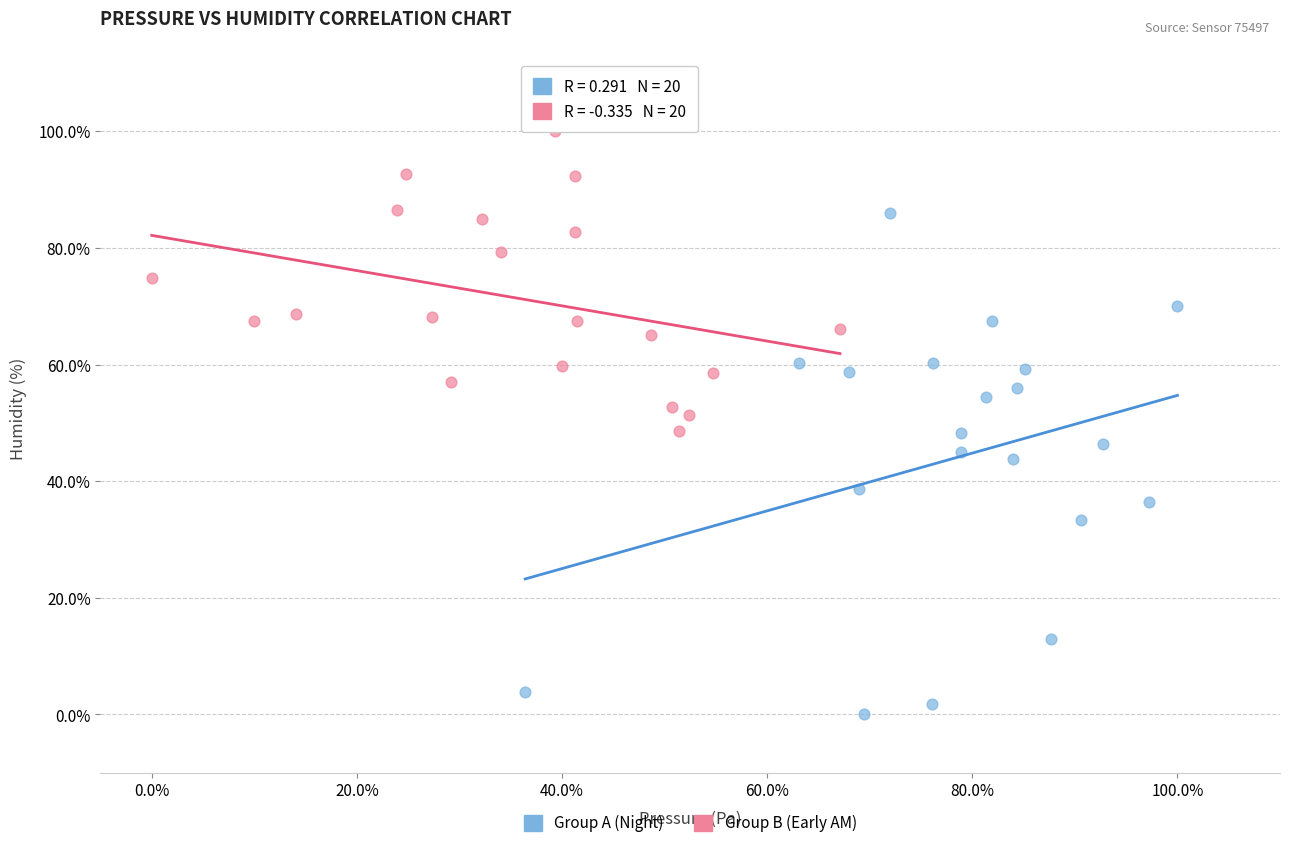

Which series has the widest spread of Y values?

Group A (Night)